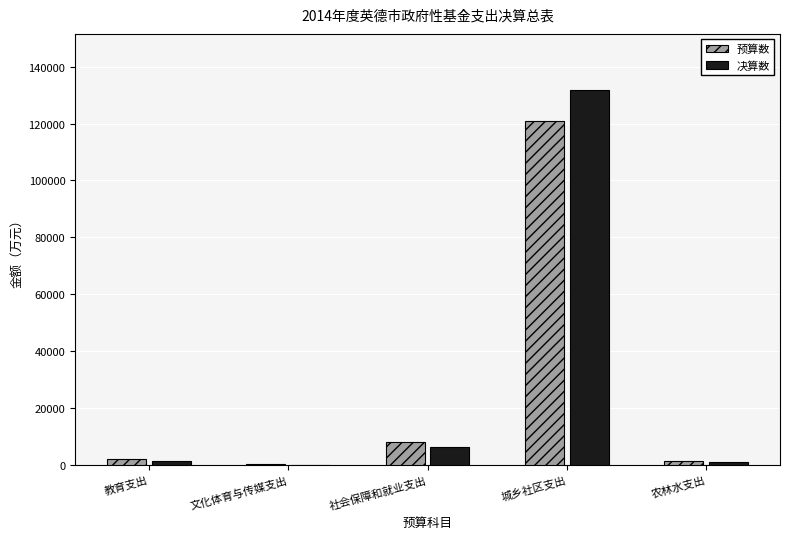

Which series changed the most between 文化体育与传媒支出 and 城乡社区支出?

决算数